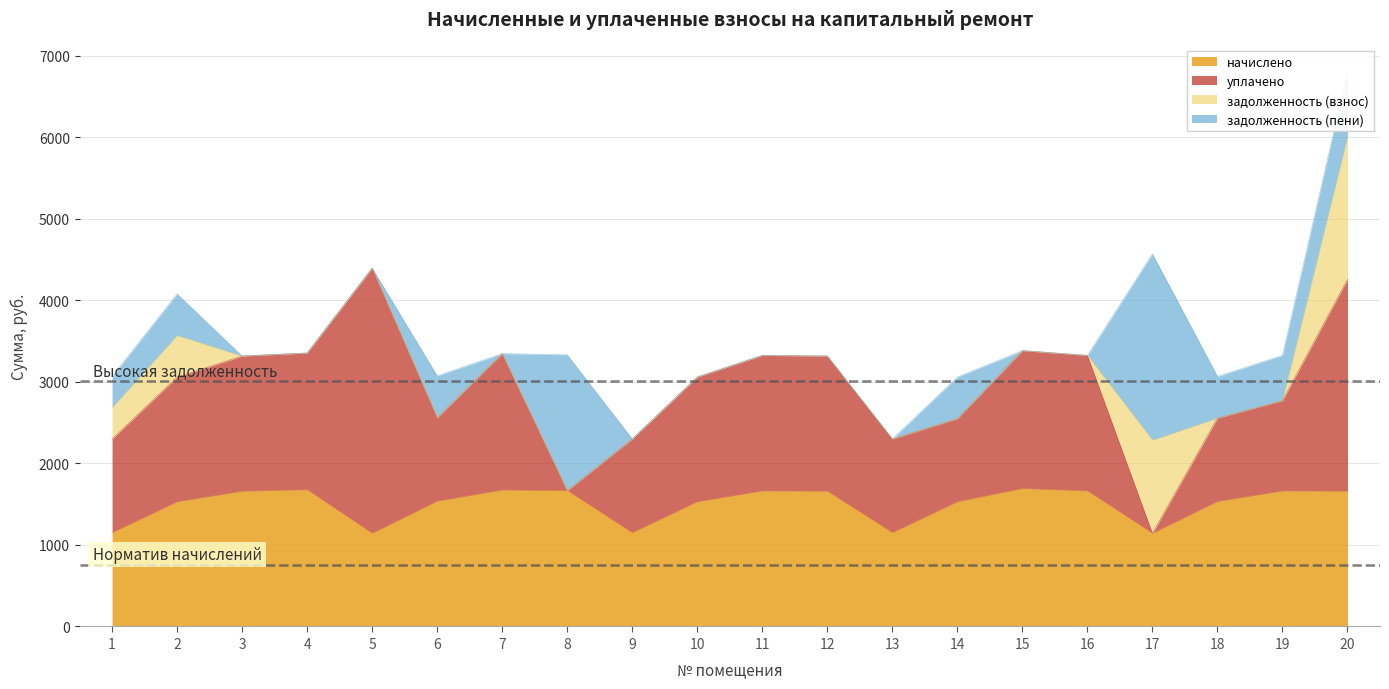

What is the value of the задолженность (пени) point at the 2nd from the left?

510.0